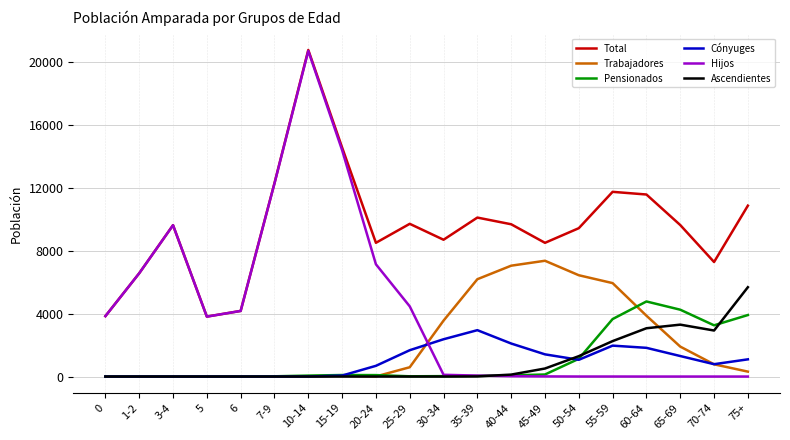

The Cónyuges series shows 1410 at 45-49. True or false?

True